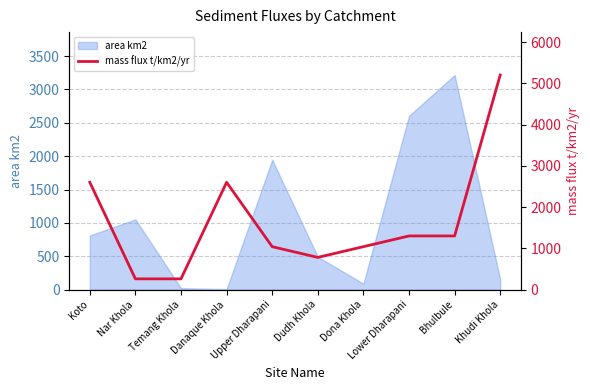

Is it true that area km2 equals 2605 at Lower Dharapani?

True